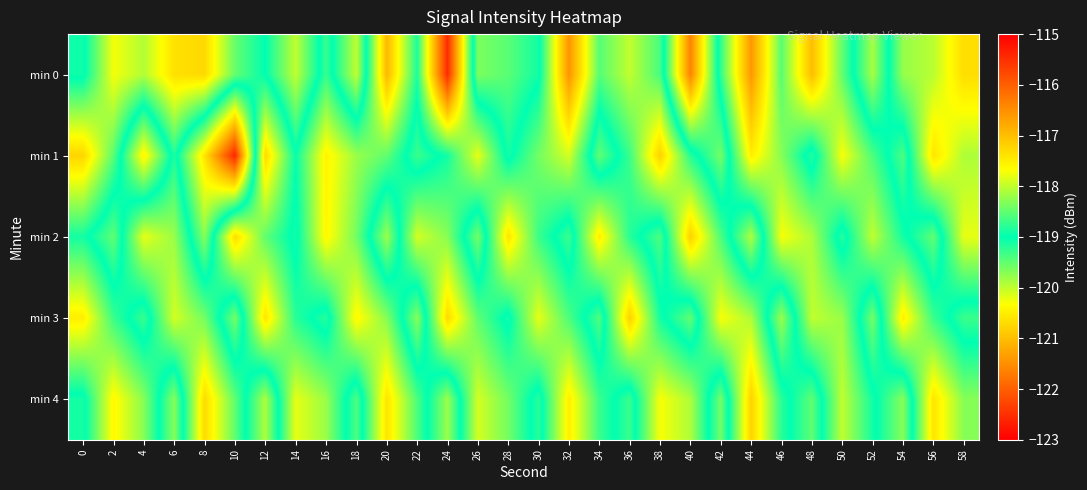

Reading left to right, list all the values displayed in this chart.

min 0: 0=-118.9	2=-120.3	4=-119.9	6=-120.6	8=-120.7	10=-119.5	12=-119.0	14=-118.0	16=-119.3	18=-118.0	20=-121.1	22=-119.1	24=-122.5	26=-118.4	28=-118.5	30=-118.9	32=-121.4	34=-119.4	36=-120.0	38=-119.4	40=-116.4	42=-119.3	44=-121.4	46=-119.5	48=-121.0	50=-119.5	52=-118.1	54=-119.8	56=-120.0	58=-120.7
min 1: 0=-120.8	2=-119.5	4=-117.5	6=-119.2	8=-117.4	10=-115.4	12=-120.7	14=-119.0	16=-120.4	18=-119.8	20=-119.5	22=-118.7	24=-119.1	26=-120.2	28=-118.9	30=-119.6	32=-120.1	34=-118.5	36=-119.3	38=-120.8	40=-119.2	42=-118.4	44=-120.5	46=-119.7	48=-118.8	50=-120.3	52=-119.4	54=-118.6	56=-120.6	58=-119.9
min 2: 0=-119.1	2=-118.5	4=-120.2	6=-119.8	8=-118.3	10=-120.7	12=-119.5	14=-118.9	16=-120.4	18=-119.6	20=-118.2	22=-120.1	24=-119.7	26=-118.4	28=-120.6	30=-119.3	32=-118.7	34=-120.5	36=-119.2	38=-118.6	40=-120.8	42=-119.4	44=-118.1	46=-120.3	48=-119.9	50=-118.8	52=-120.0	54=-119.1	56=-118.5	58=-120.2
min 3: 0=-120.5	2=-119.3	4=-118.7	6=-120.1	8=-119.6	10=-118.4	12=-120.6	14=-119.2	16=-118.8	18=-120.4	20=-119.7	22=-118.3	24=-120.7	26=-119.5	28=-118.9	30=-120.2	32=-119.4	34=-118.6	36=-120.8	38=-119.1	40=-118.5	42=-120.3	44=-119.9	46=-118.2	48=-120.0	50=-119.8	52=-118.4	54=-120.5	56=-119.3	58=-118.7
min 4: 0=-118.9	2=-120.4	4=-119.7	6=-118.3	8=-120.7	10=-119.5	12=-118.1	14=-120.2	16=-119.8	18=-118.6	20=-120.6	22=-119.4	24=-118.2	26=-120.1	28=-119.6	30=-118.8	32=-120.5	34=-119.3	36=-118.7	38=-120.3	40=-119.9	42=-118.4	44=-120.8	46=-119.2	48=-118.5	50=-120.0	52=-119.1	54=-118.3	56=-120.6	58=-119.7